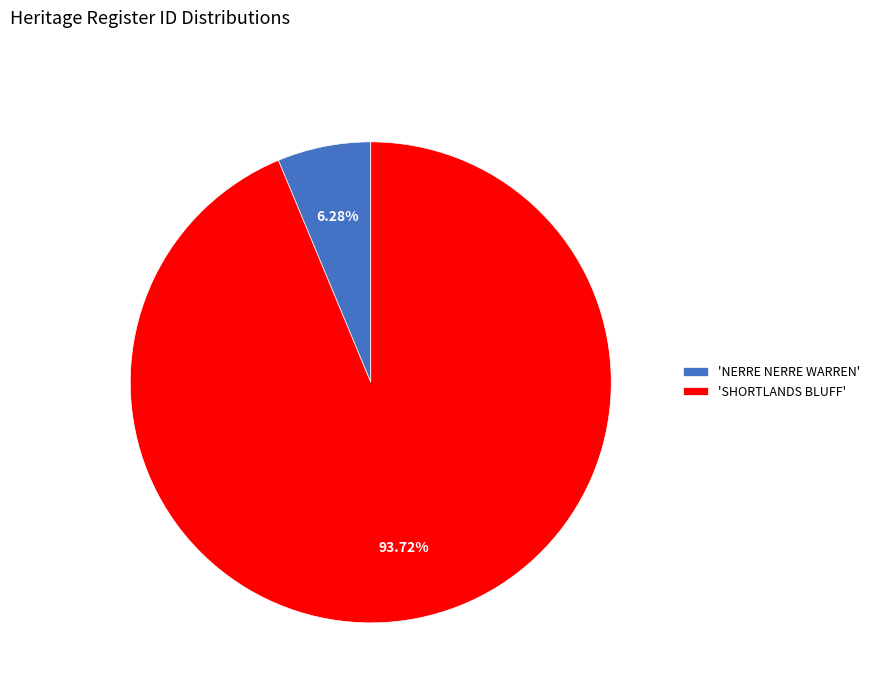

Does any single category account for the majority?

Yes